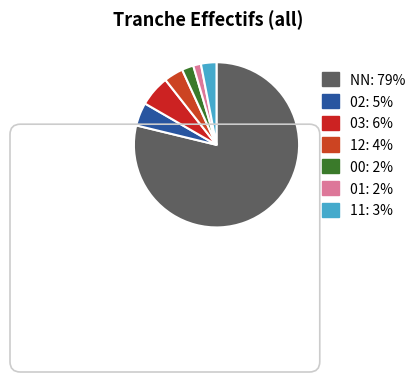

What percentage is the 00 slice, to the nearest percent?

2%